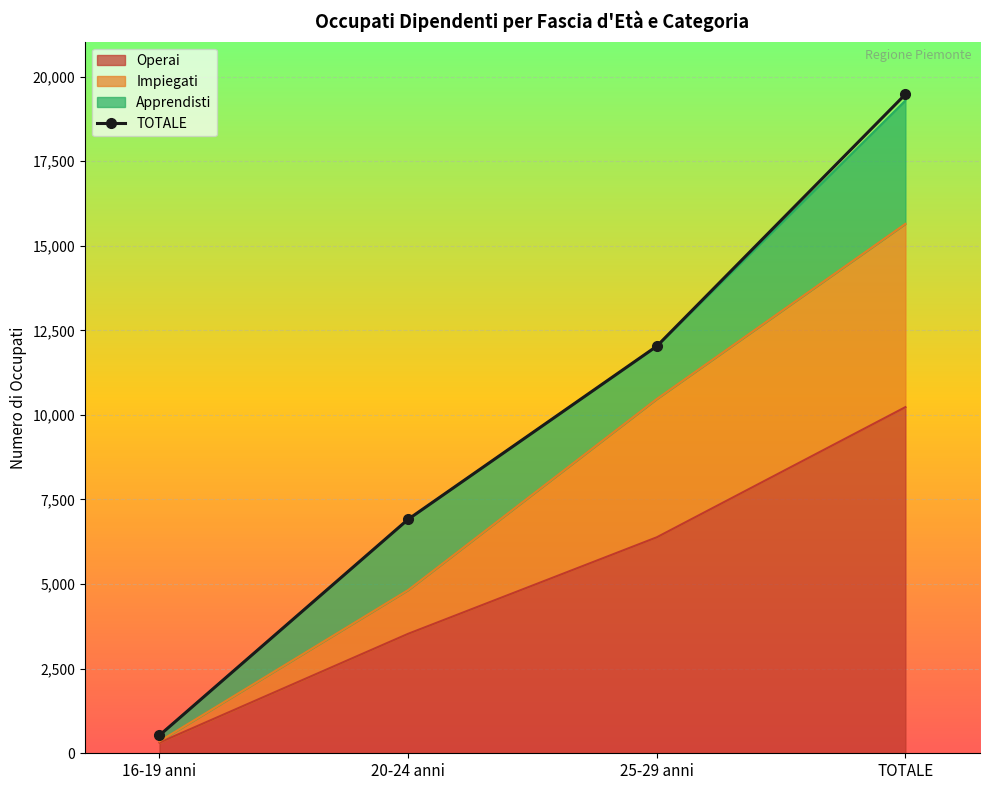

How many lines are shown in the chart?

1